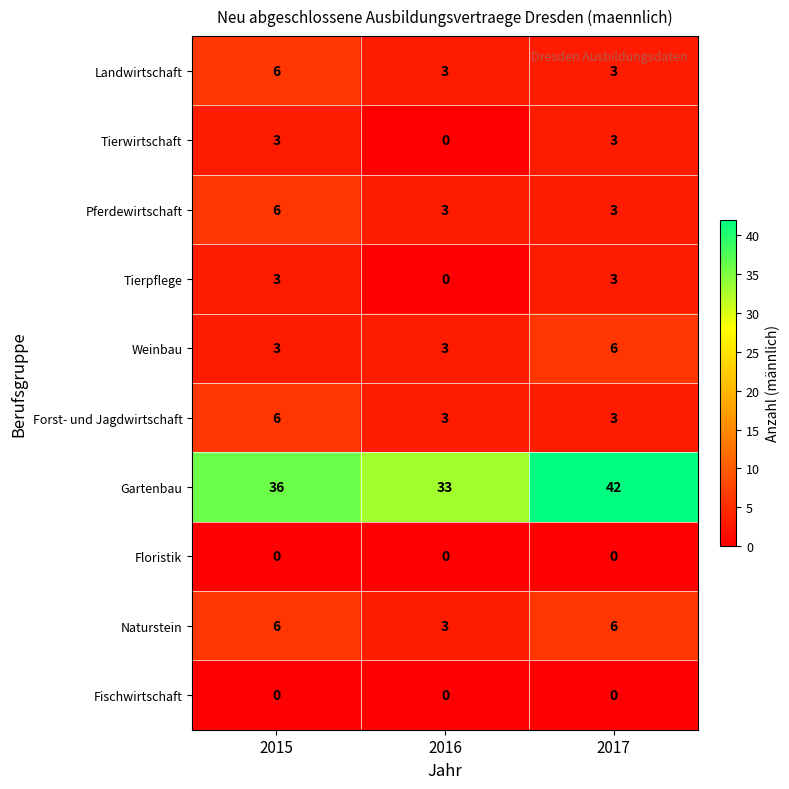

The value of Tierpflege at 2017 is 5. True or false?

False